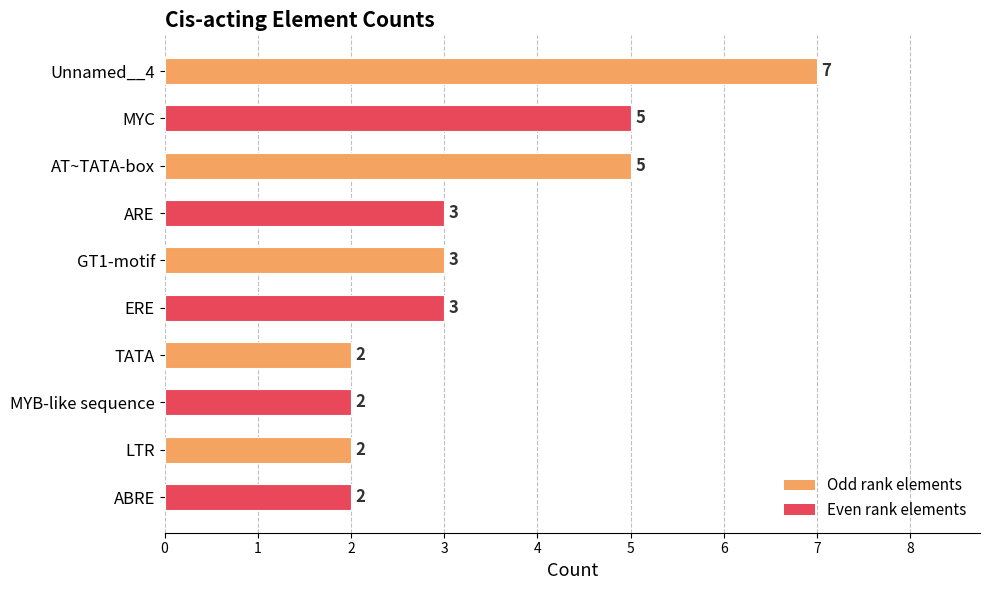

How many data points does each series have?

10